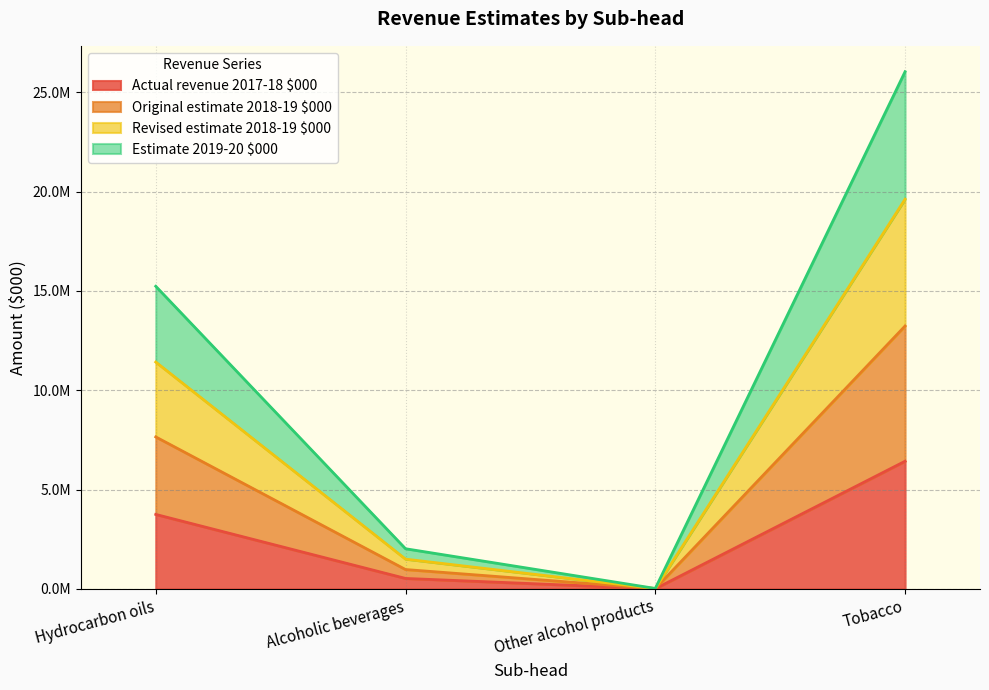

How many lines are shown in the chart?

4